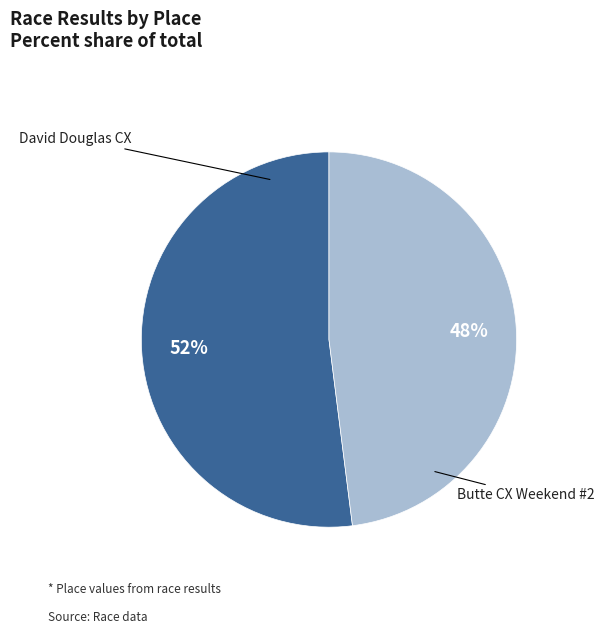

How many slices are in this pie chart?

2